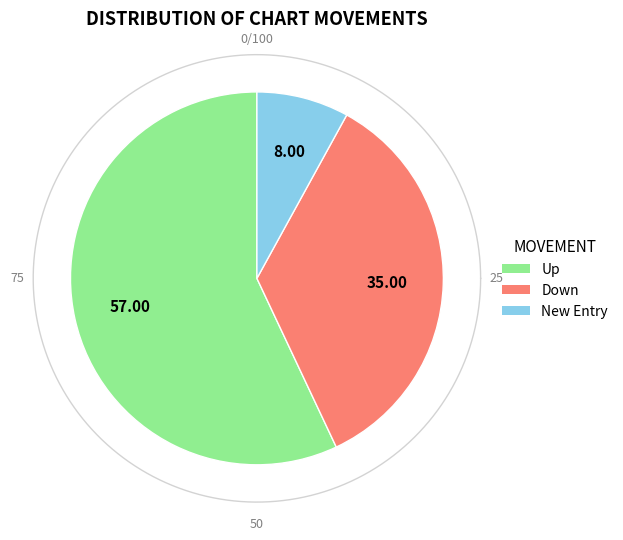

To the nearest percent, what portion does up represent?

57%